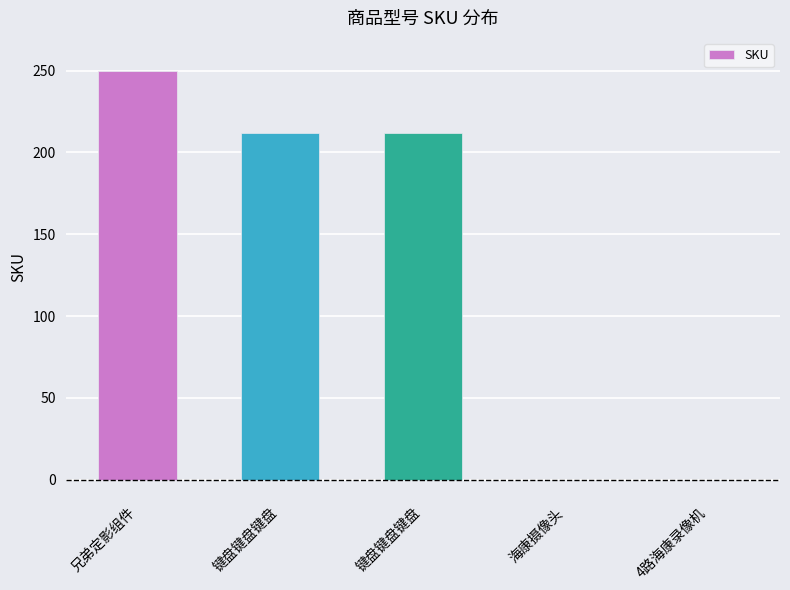

Count the number of data series in this chart.

1